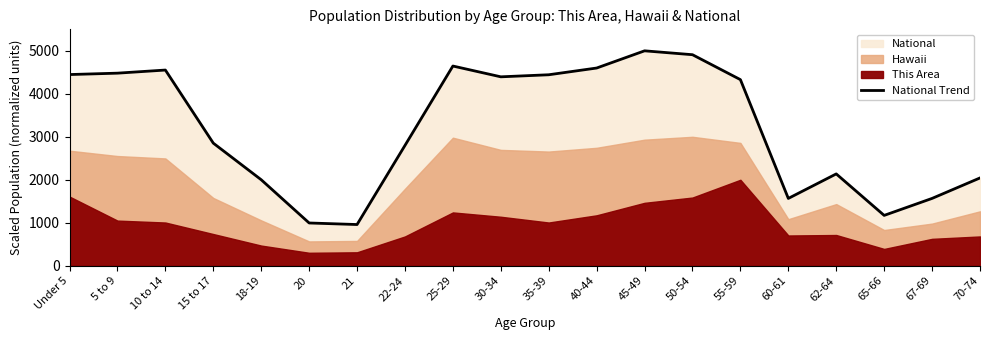

Between 21 and 70-74, which is larger?

70-74